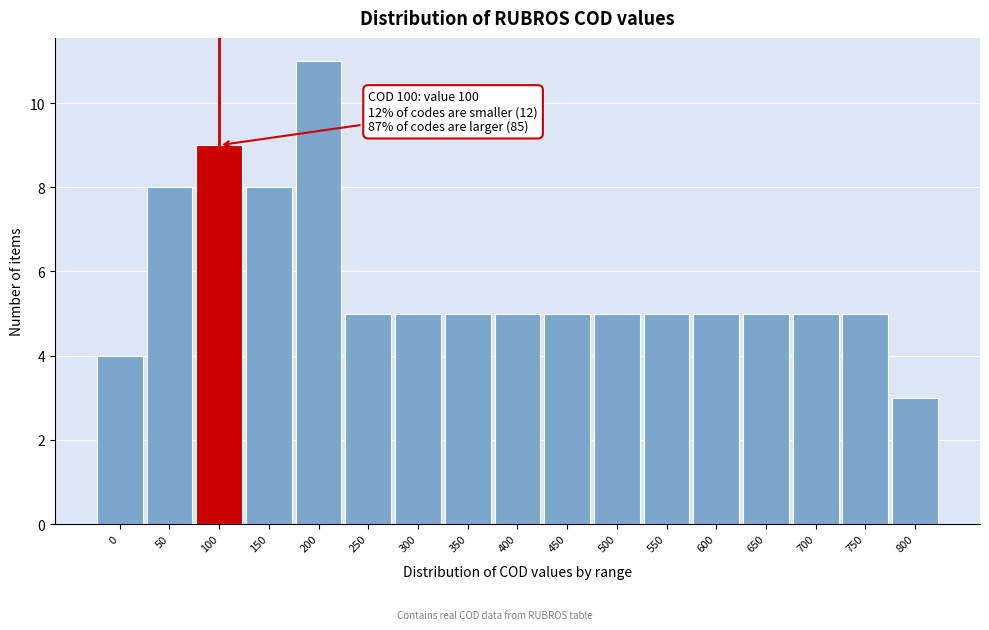

Reading left to right, list all the values displayed in this chart.

0=4	50=8	100=9	150=8	200=11	250=5	300=5	350=5	400=5	450=5	500=5	550=5	600=5	650=5	700=5	750=5	800=3